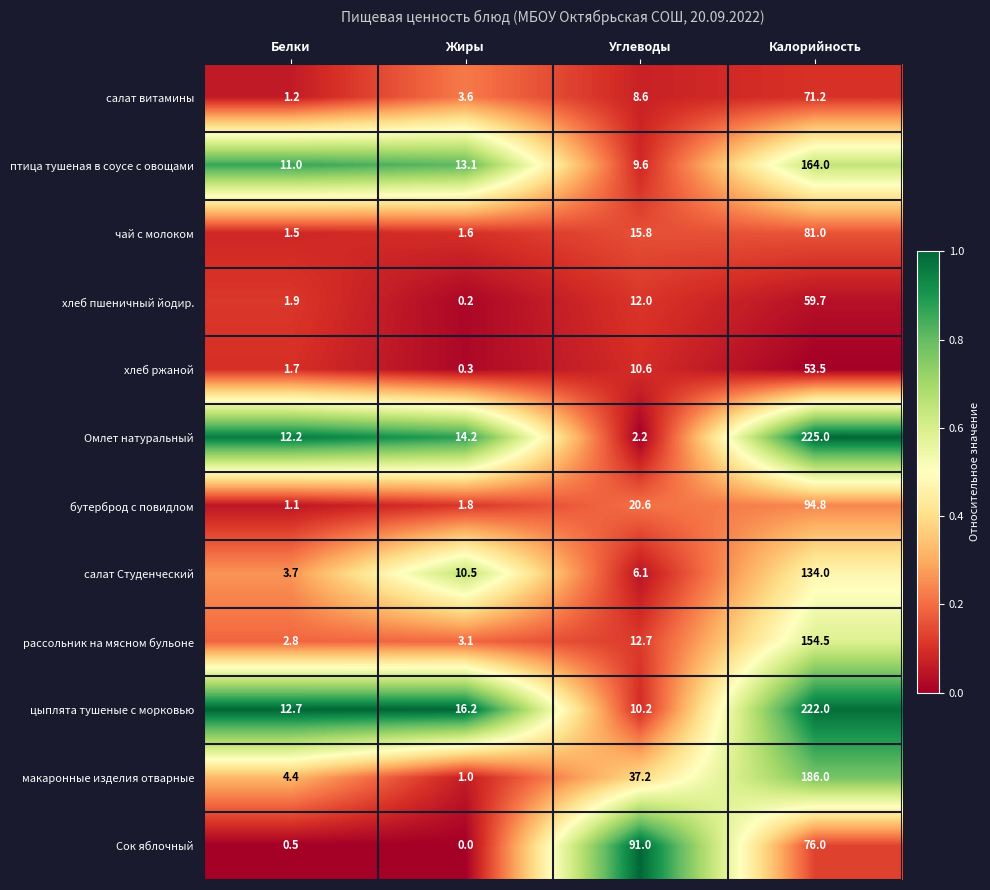

At how many categories does at least one series exceed 0?

4